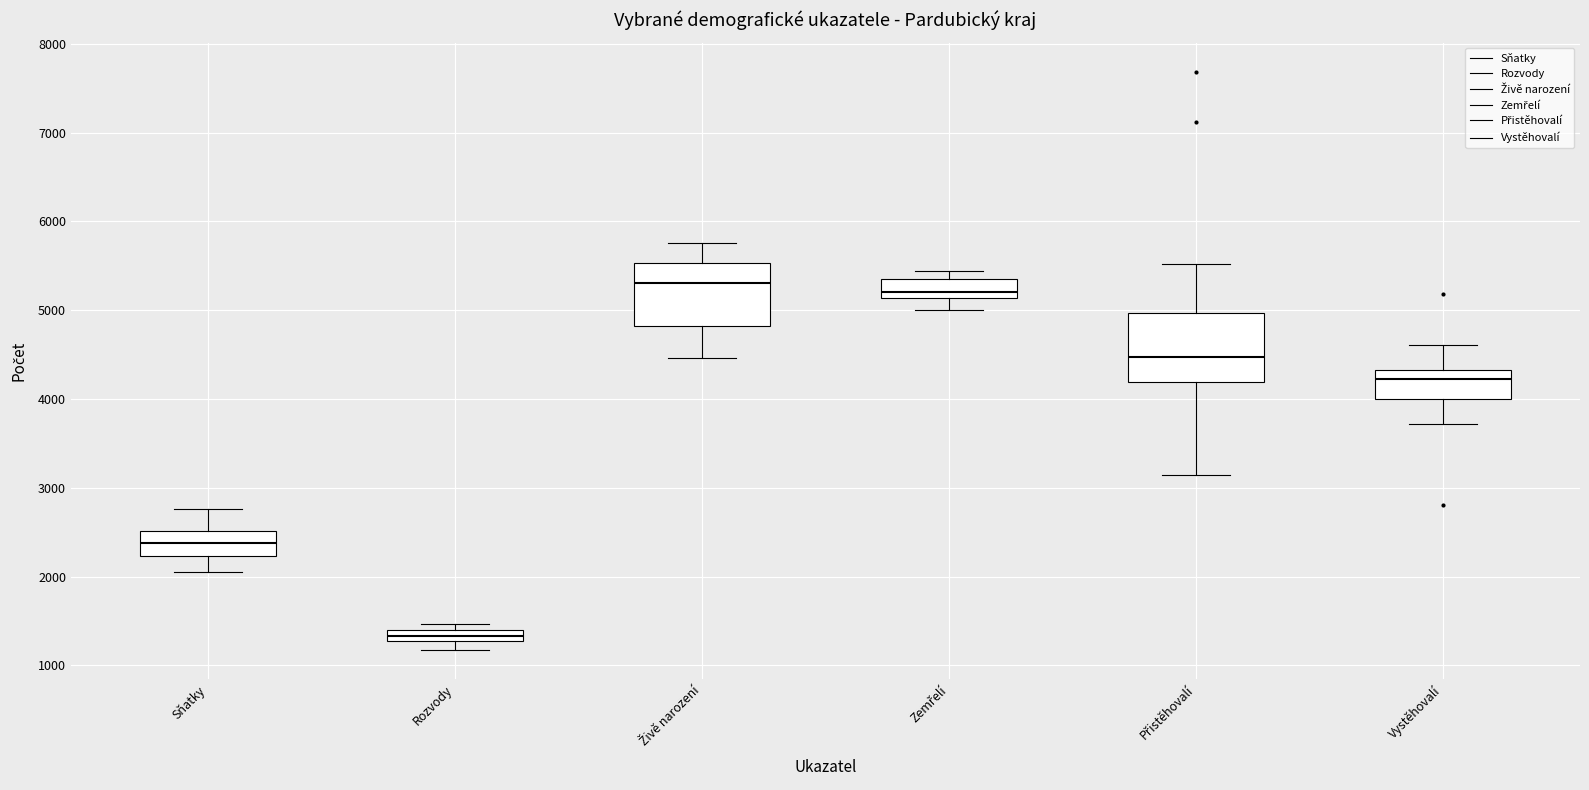

Where does the upper whisker of the box for Vystěhovalí end on the y-axis? The values are not printed on the chart, so give them approximately, as read against the axis.

4600